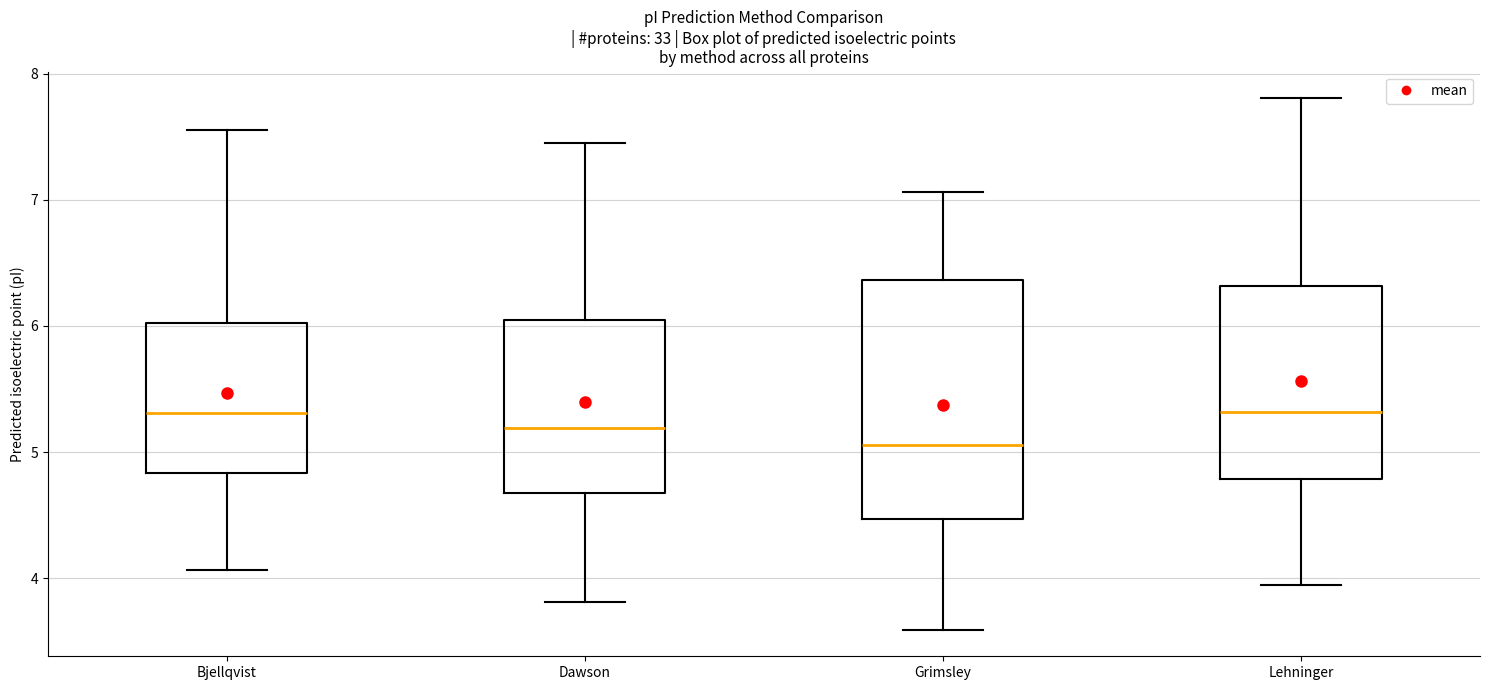

Reading left to right, read every box against the y-axis: the position of its median line, the range the box covers, and the ends of its whiskers. The values are not printed on the chart, so give them approximately, as read against the axis.

Bjellqvist: median 5.3, box 4.8 to 6.0, whiskers 4.1 to 7.6
Dawson: median 5.2, box 4.7 to 6.0, whiskers 3.8 to 7.5
Grimsley: median 5.1, box 4.5 to 6.4, whiskers 3.6 to 7.1
Lehninger: median 5.3, box 4.8 to 6.3, whiskers 3.9 to 7.8